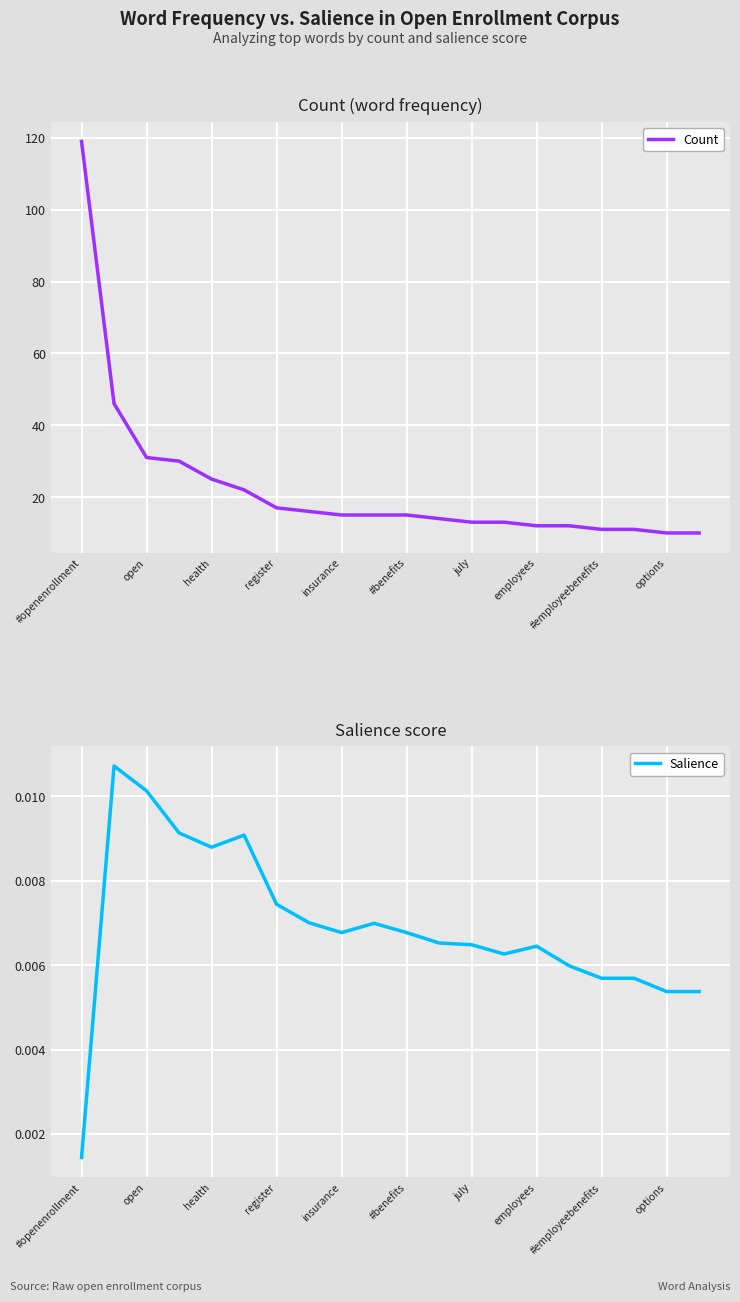

True or false: Salience and Count intersect in this chart.

False